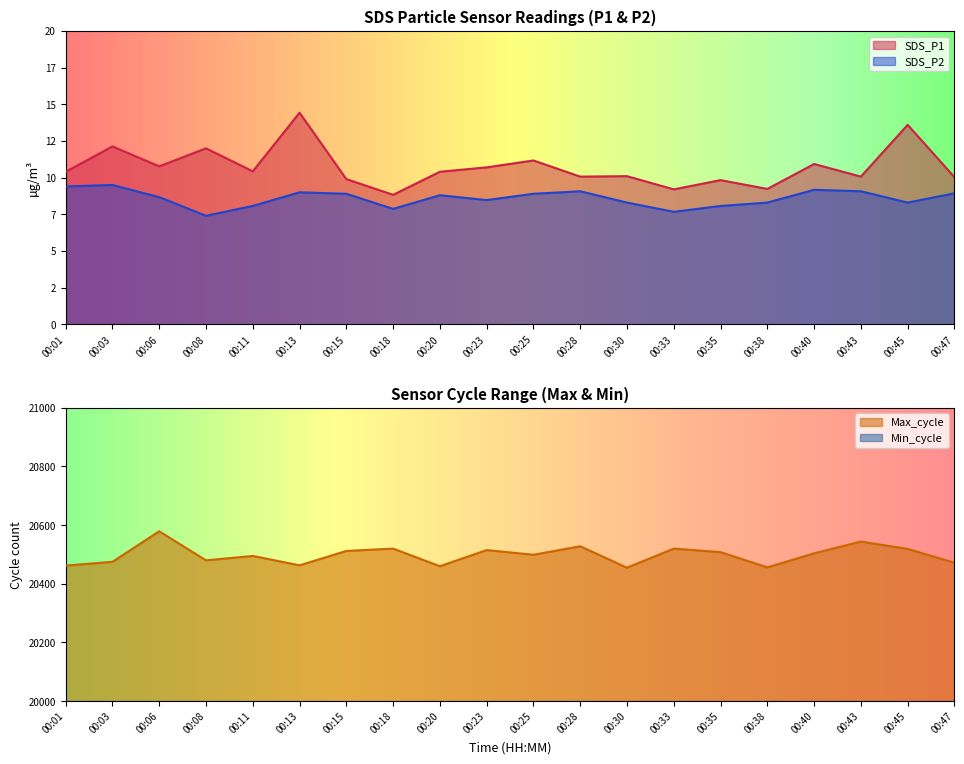

At how many categories does at least one series exceed 9668?

20